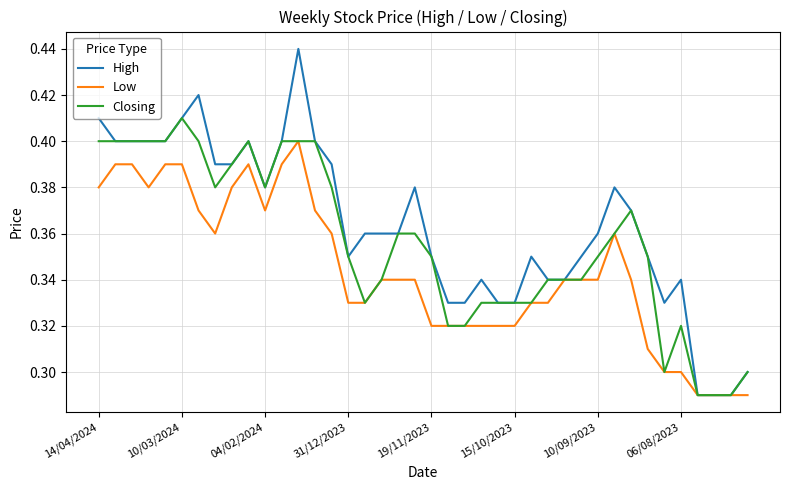

Count the Low values in the range 0 to 1.

40